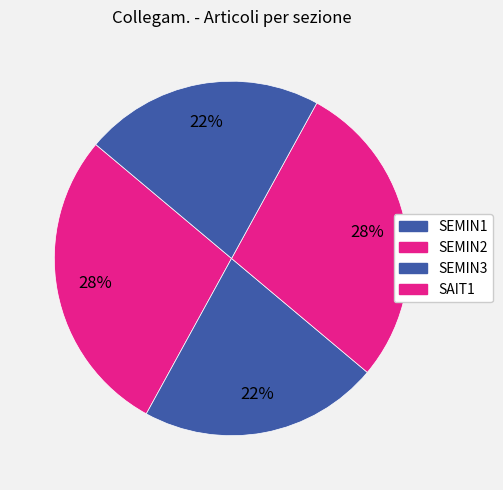

Does SEMIN1 represent more than half of the total?

No